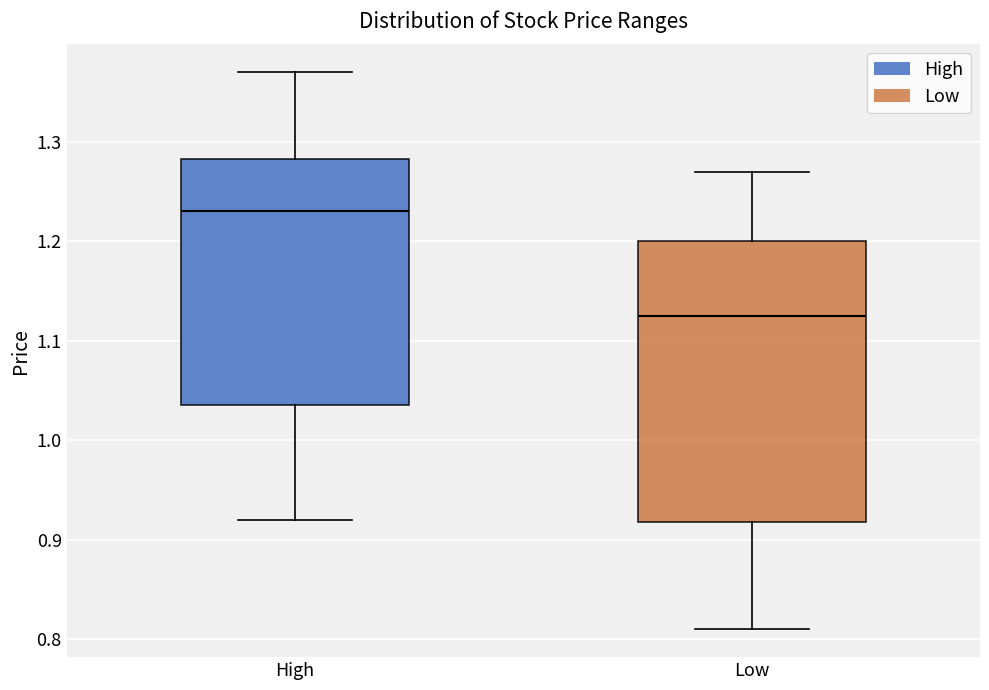

Where does the median line of the box for High sit on the y-axis? The values are not printed on the chart, so give them approximately, as read against the axis.

1.23